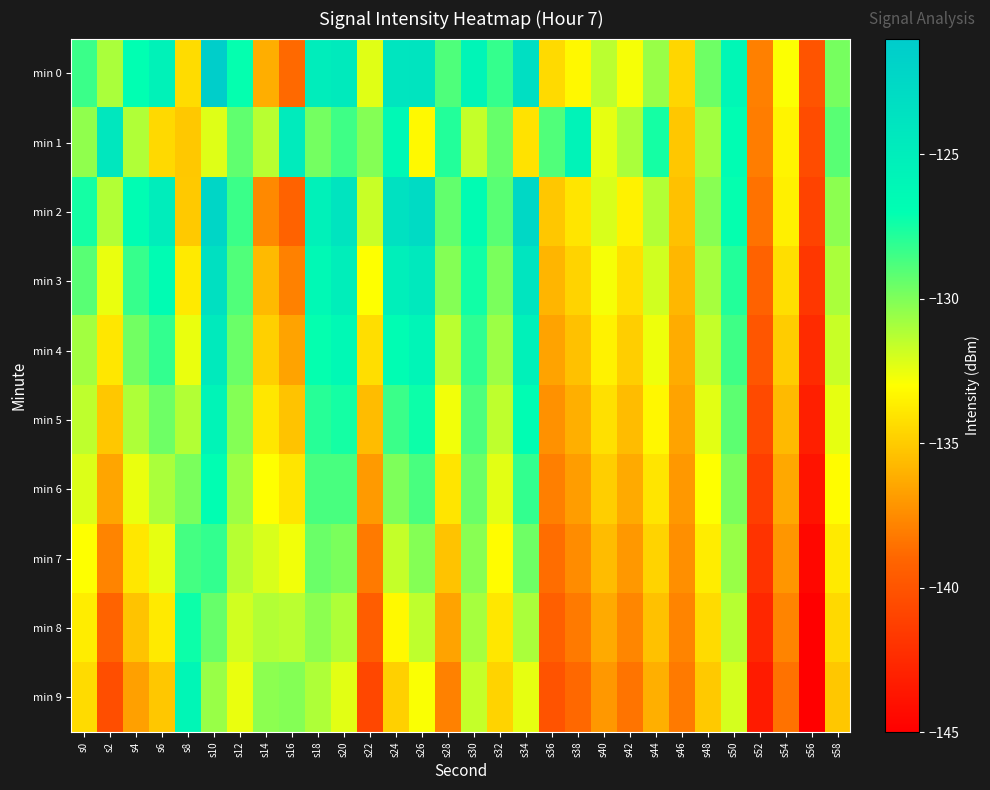

Which series has the largest total across all categories?

min 0